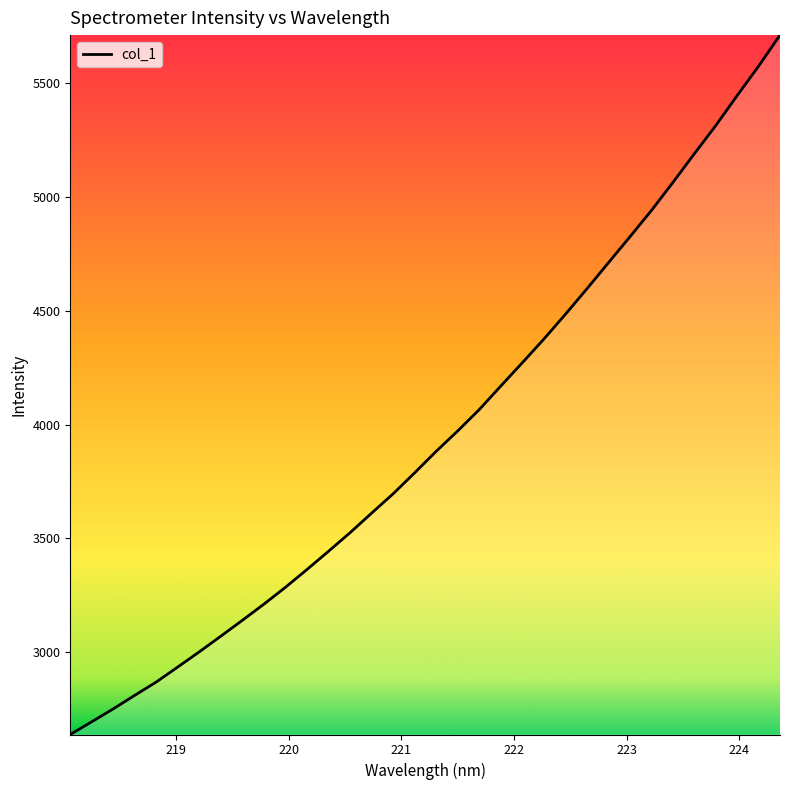

What is the smallest value displayed?

2639.7